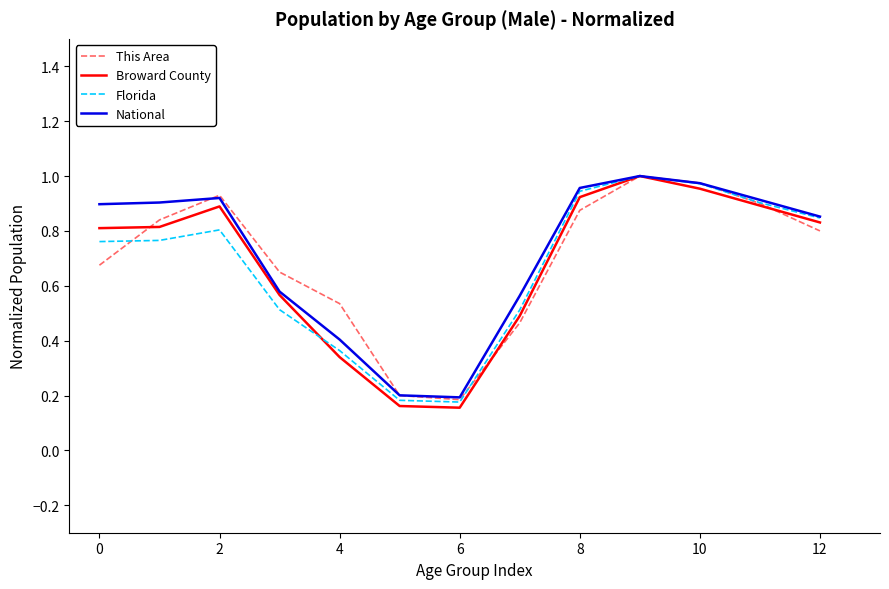

Which series has the largest range (max minus min)?

Broward County